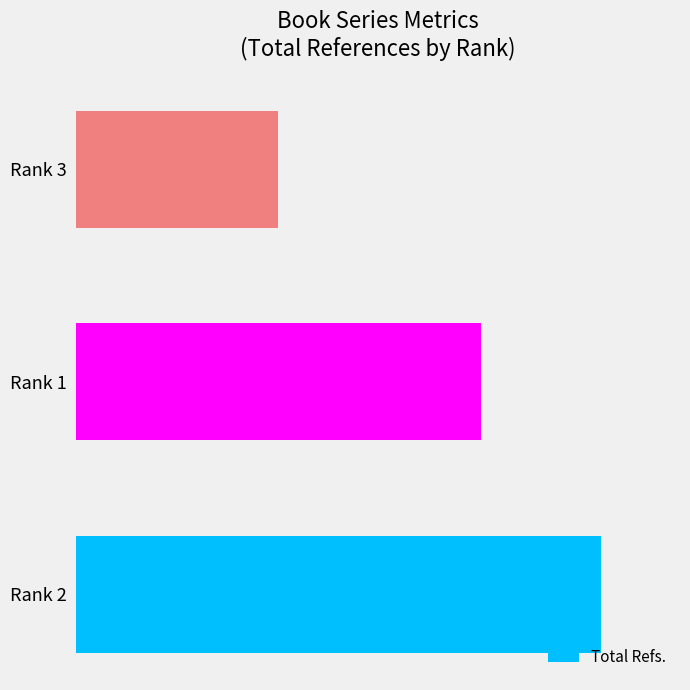

List the labels in order of value, smallest first.

Rank 3, Rank 1, Rank 2